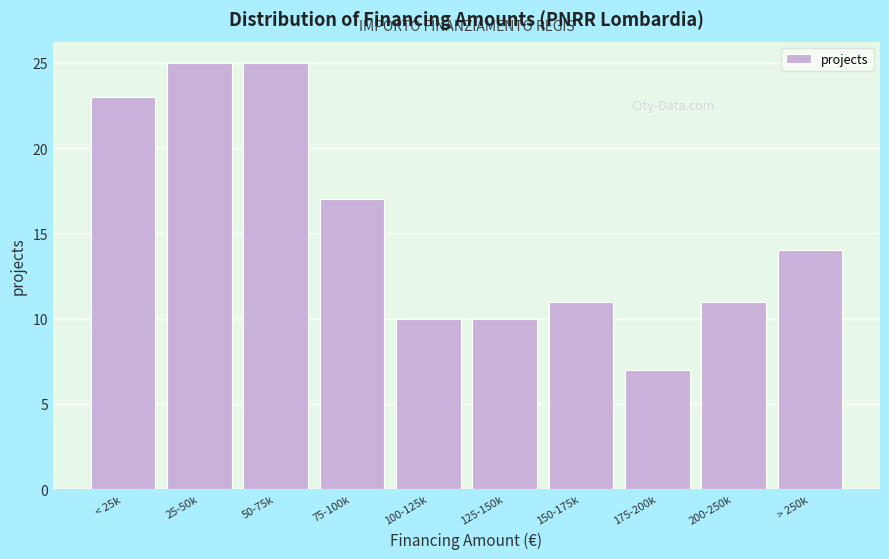

Reading right to left, what are all the values shown in this chart?

14	11	7	11	10	10	17	25	25	23